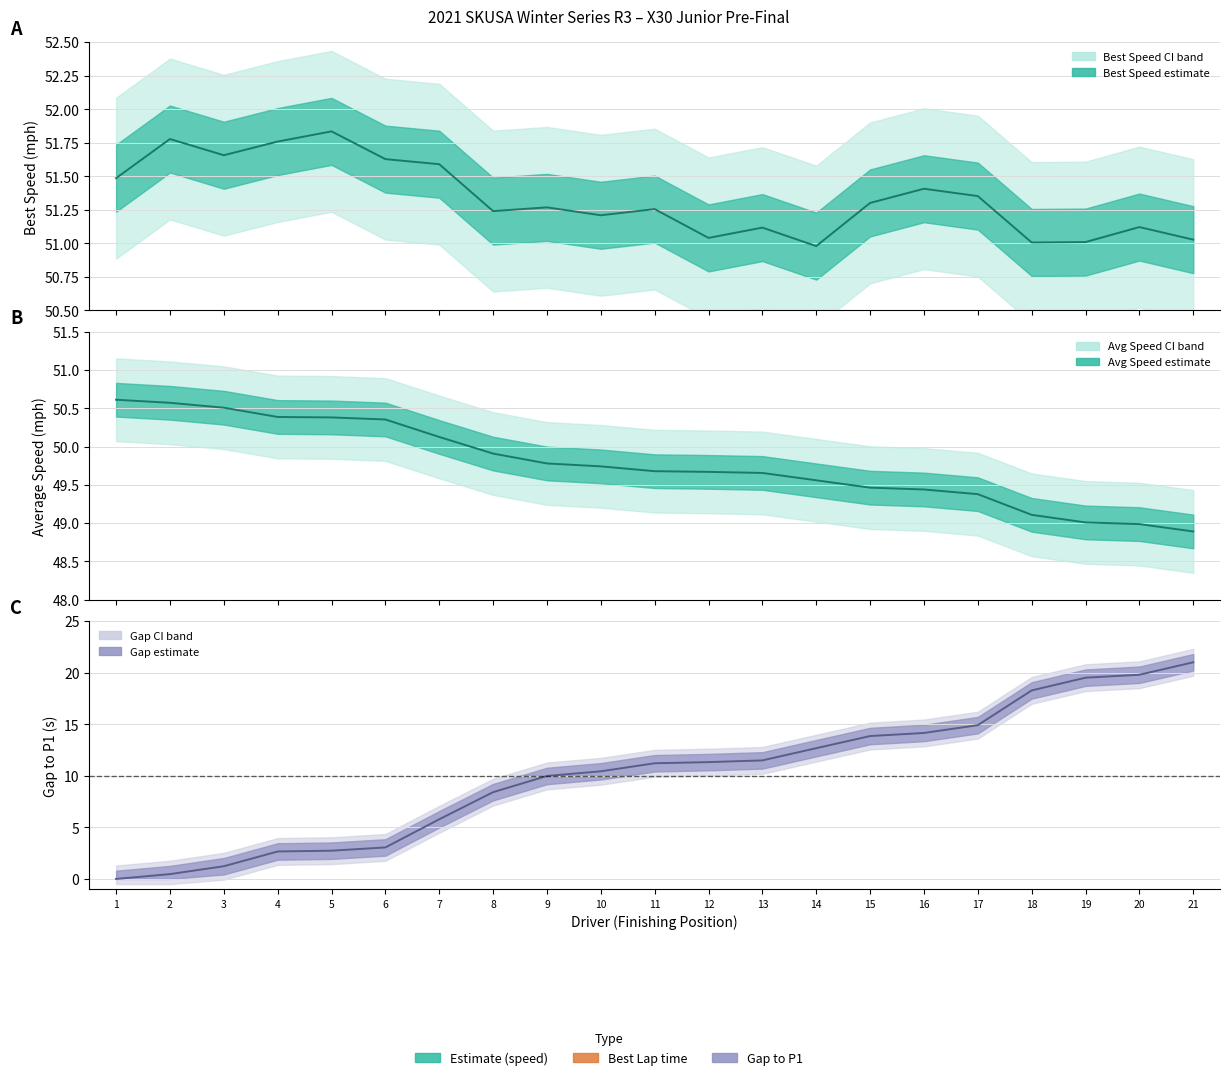

True or false: Average Speed has more than 2 interior local peaks.

False